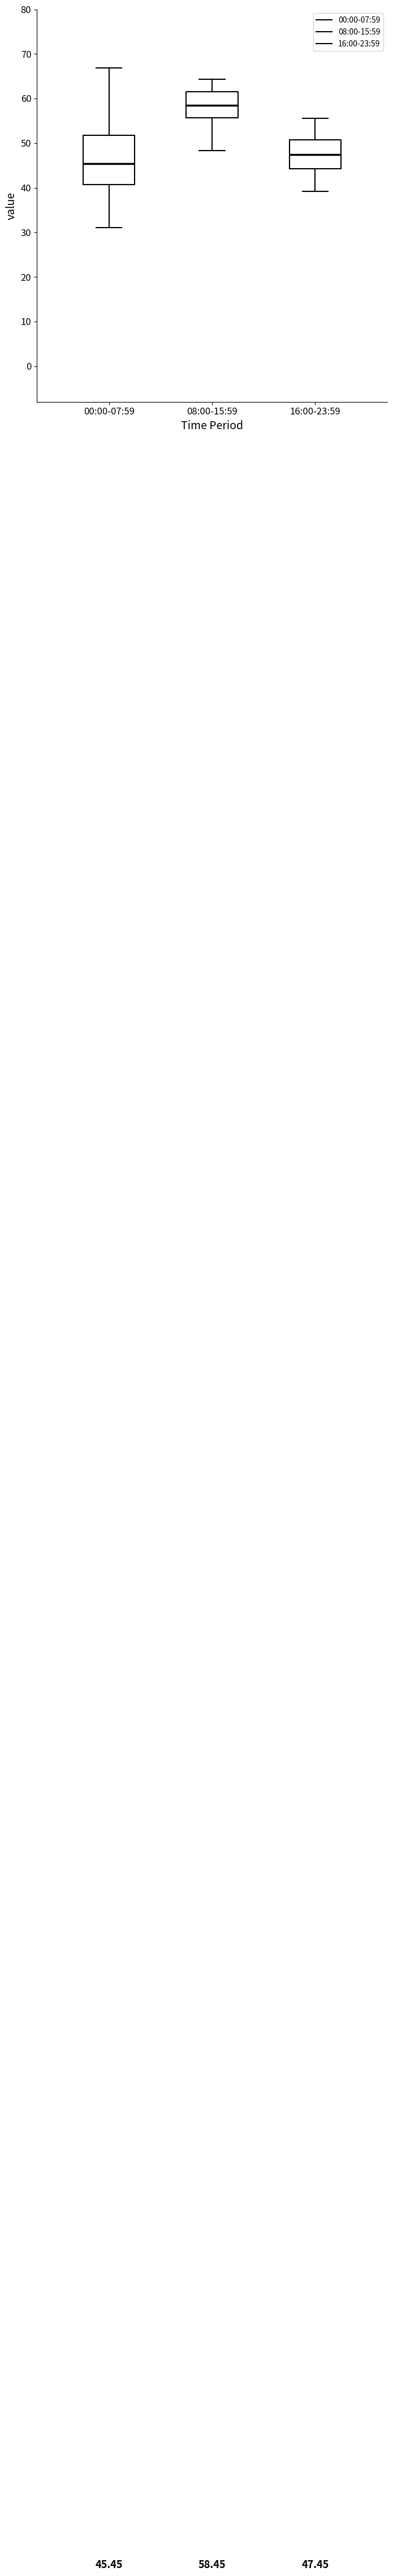

Which box is the tallest, from its lower edge to its upper edge?

00:00-07:59